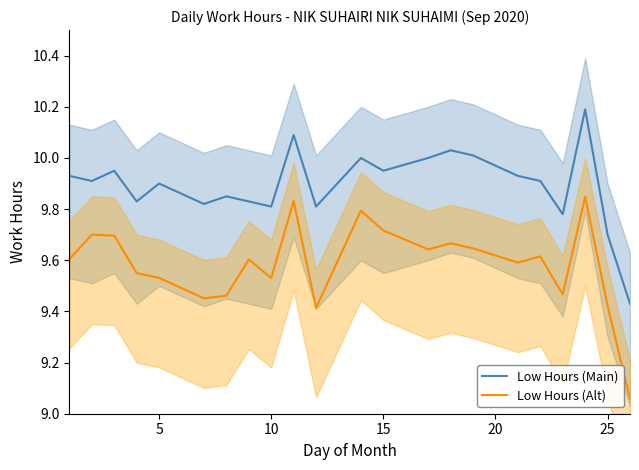

True or false: Low Hours (Alt) and Low Hours (Main) intersect in this chart.

False